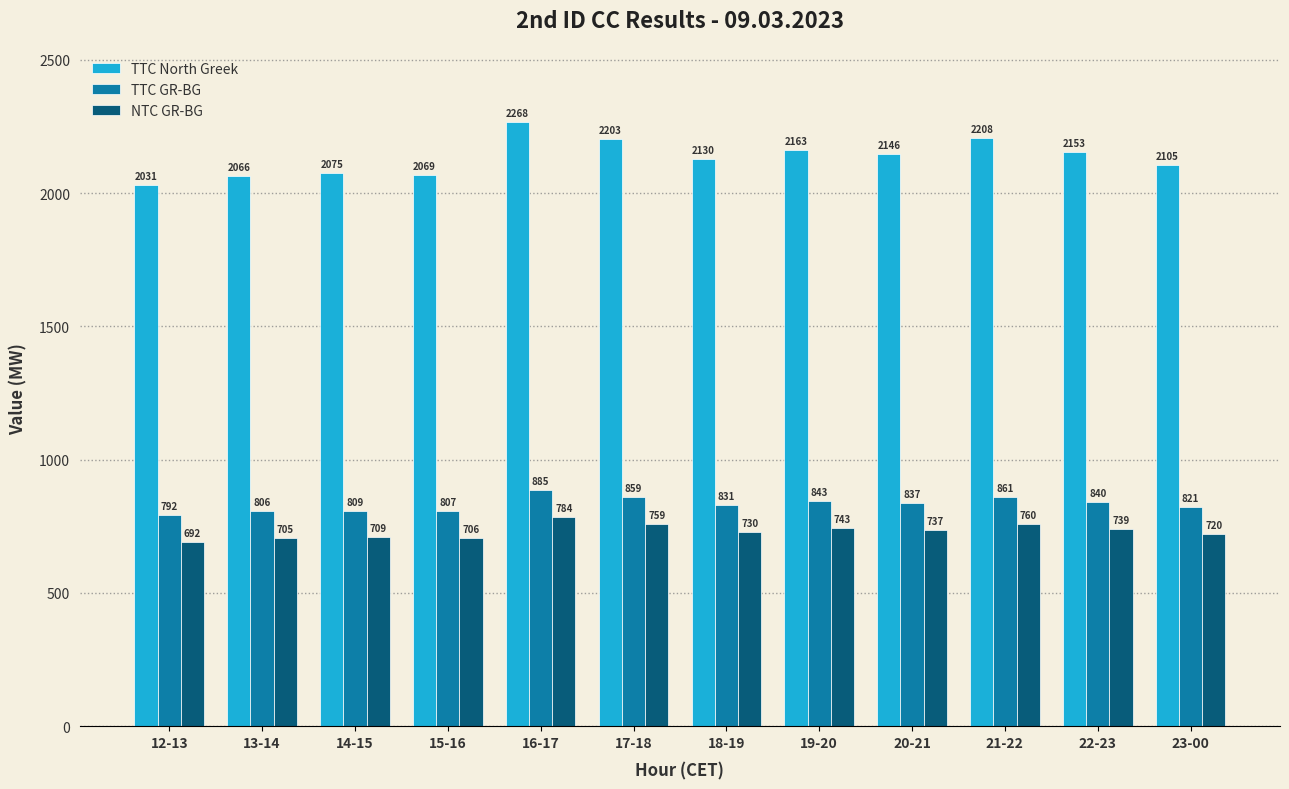

What is the difference between the TTC North Greek values at 14-15 and 17-18?

128